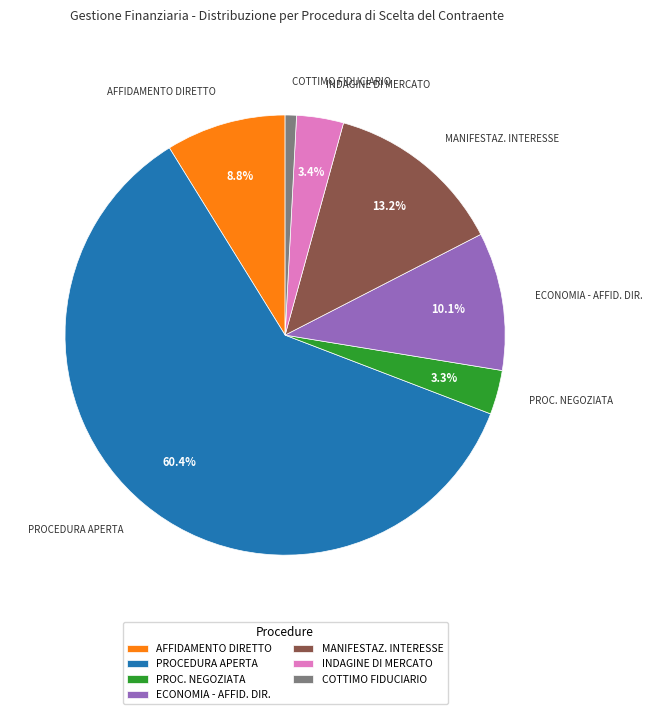

To the nearest percent, what percentage of the pie is PROCEDURA APERTA?

60%